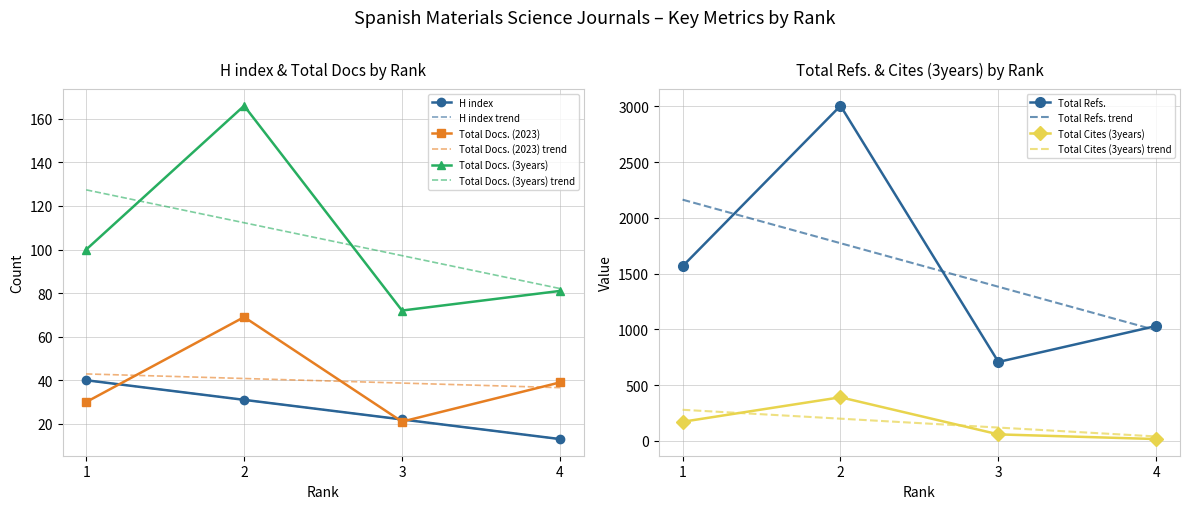

Is it true that H index equals 13 at 4?

True